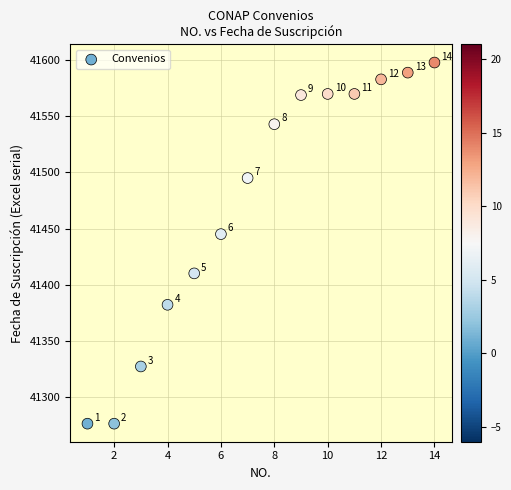

What is the range of X values (max minus min)?

13